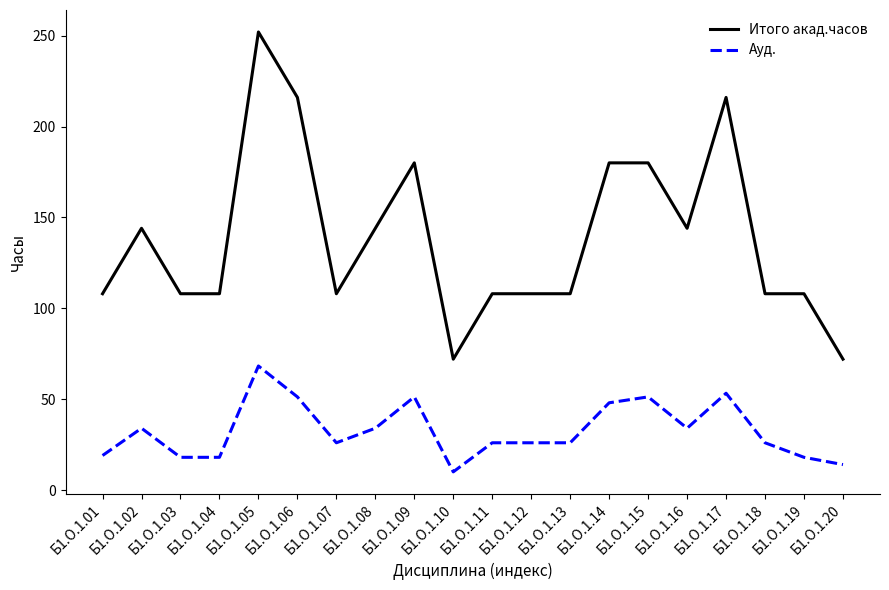

The Ауд. series shows 41.8 at Б1.О.1.18. True or false?

False